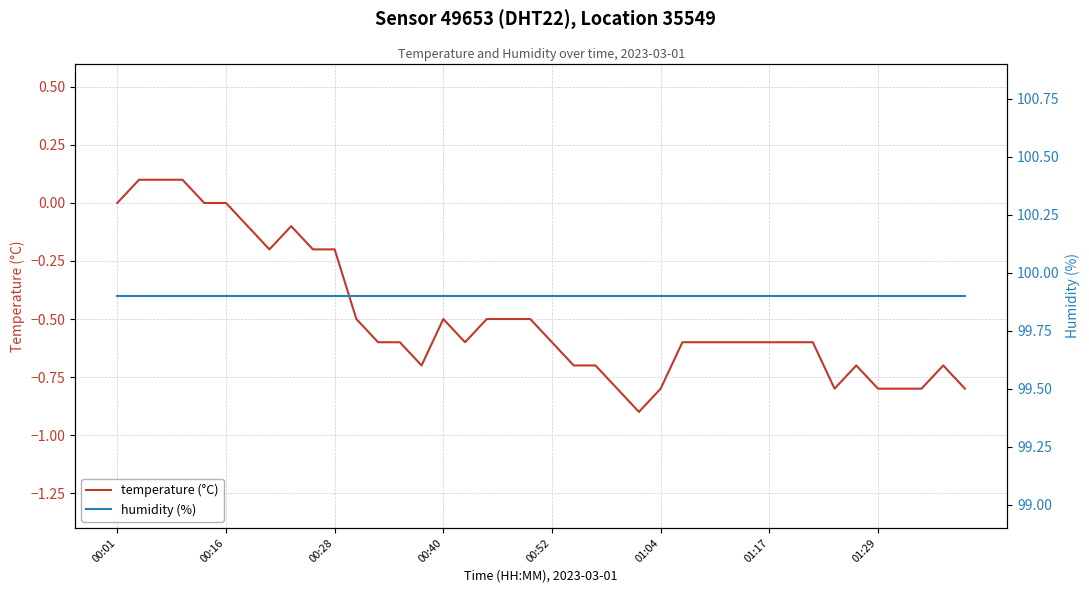

What is the minimum value for temperature (°C)?

-0.9